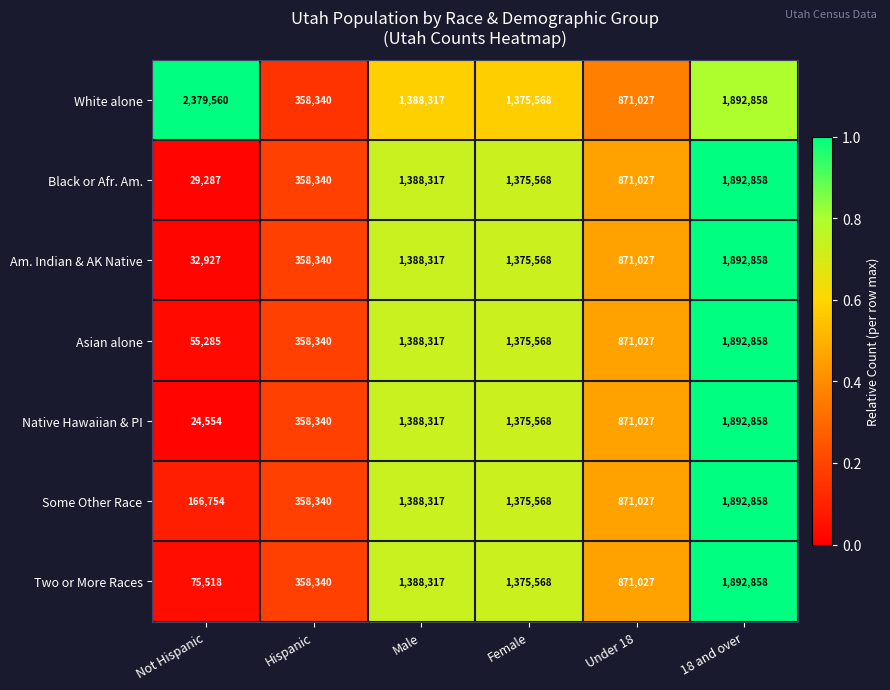

Is it true that Two or More Races equals 871027 at Under 18?

True